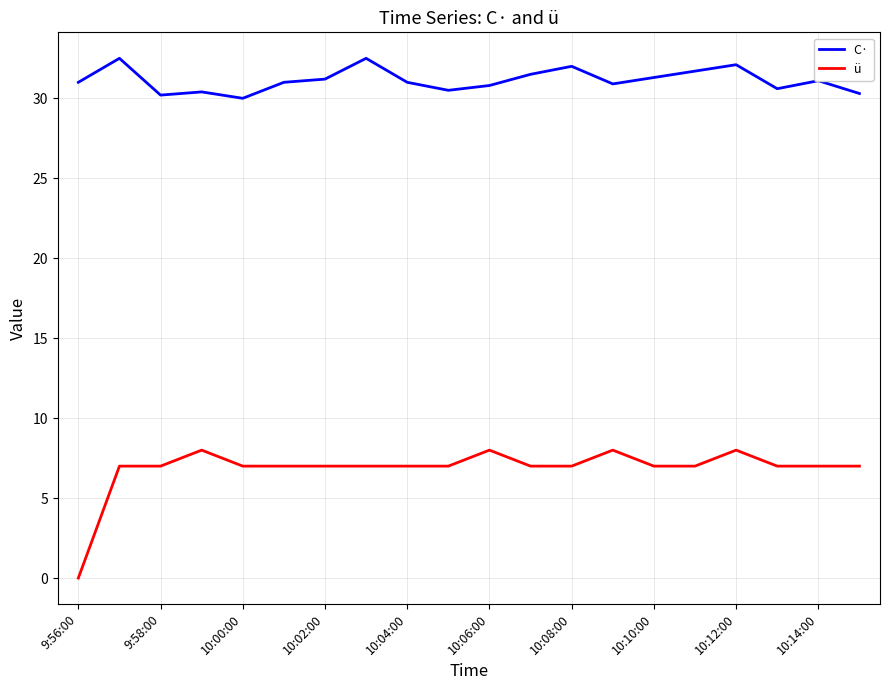

True or false: ü has more than 0 interior local peaks.

True